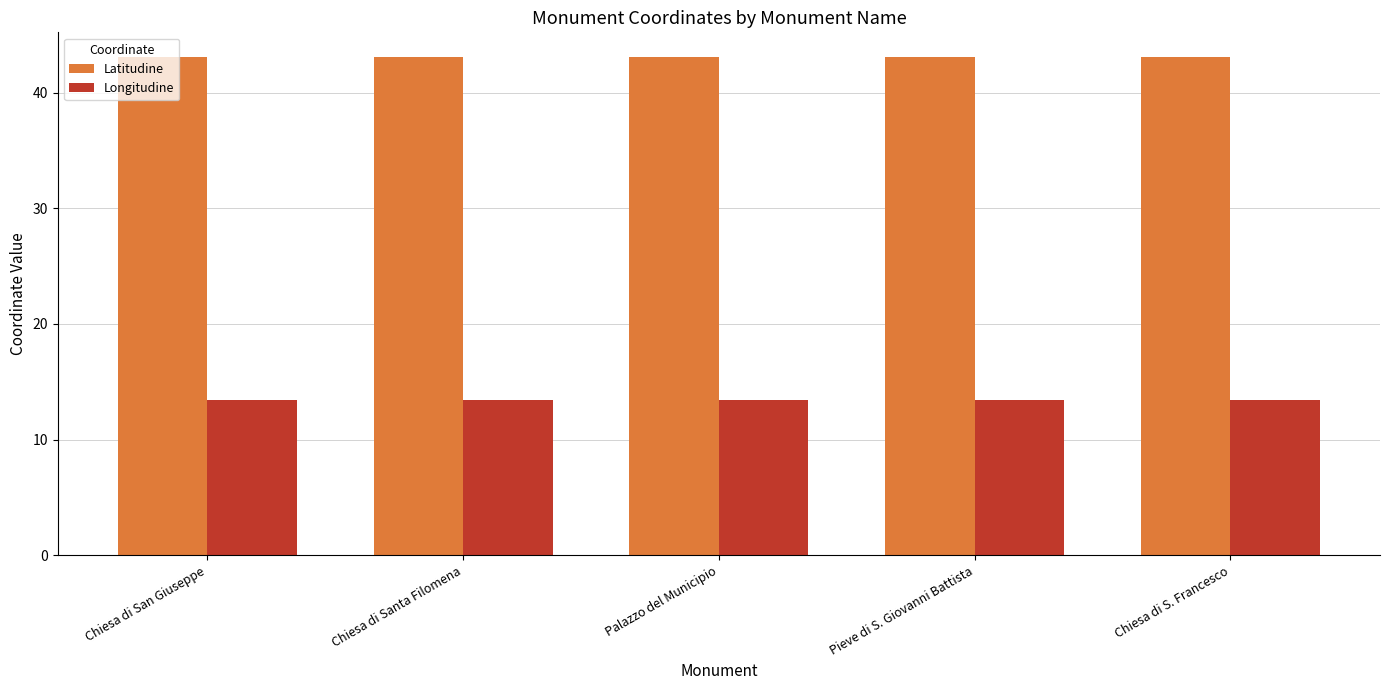

What is the total value across all series at Palazzo del Municipio?

56.5